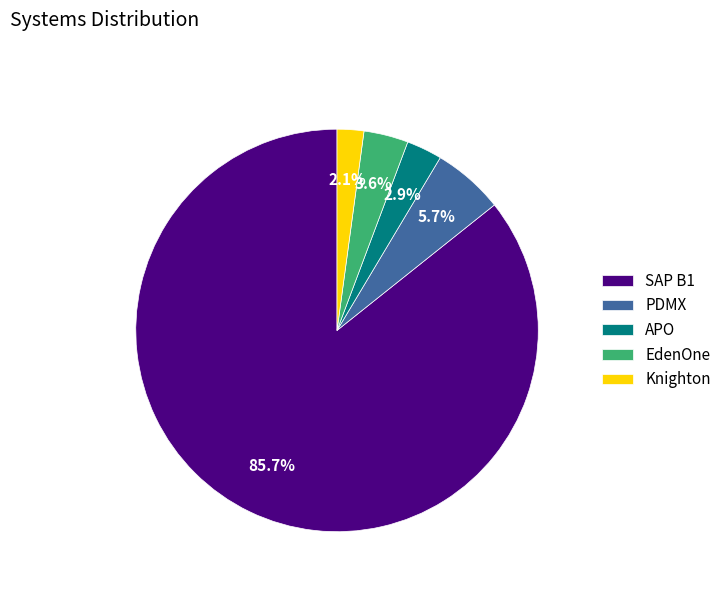

Does any single category account for the majority?

Yes